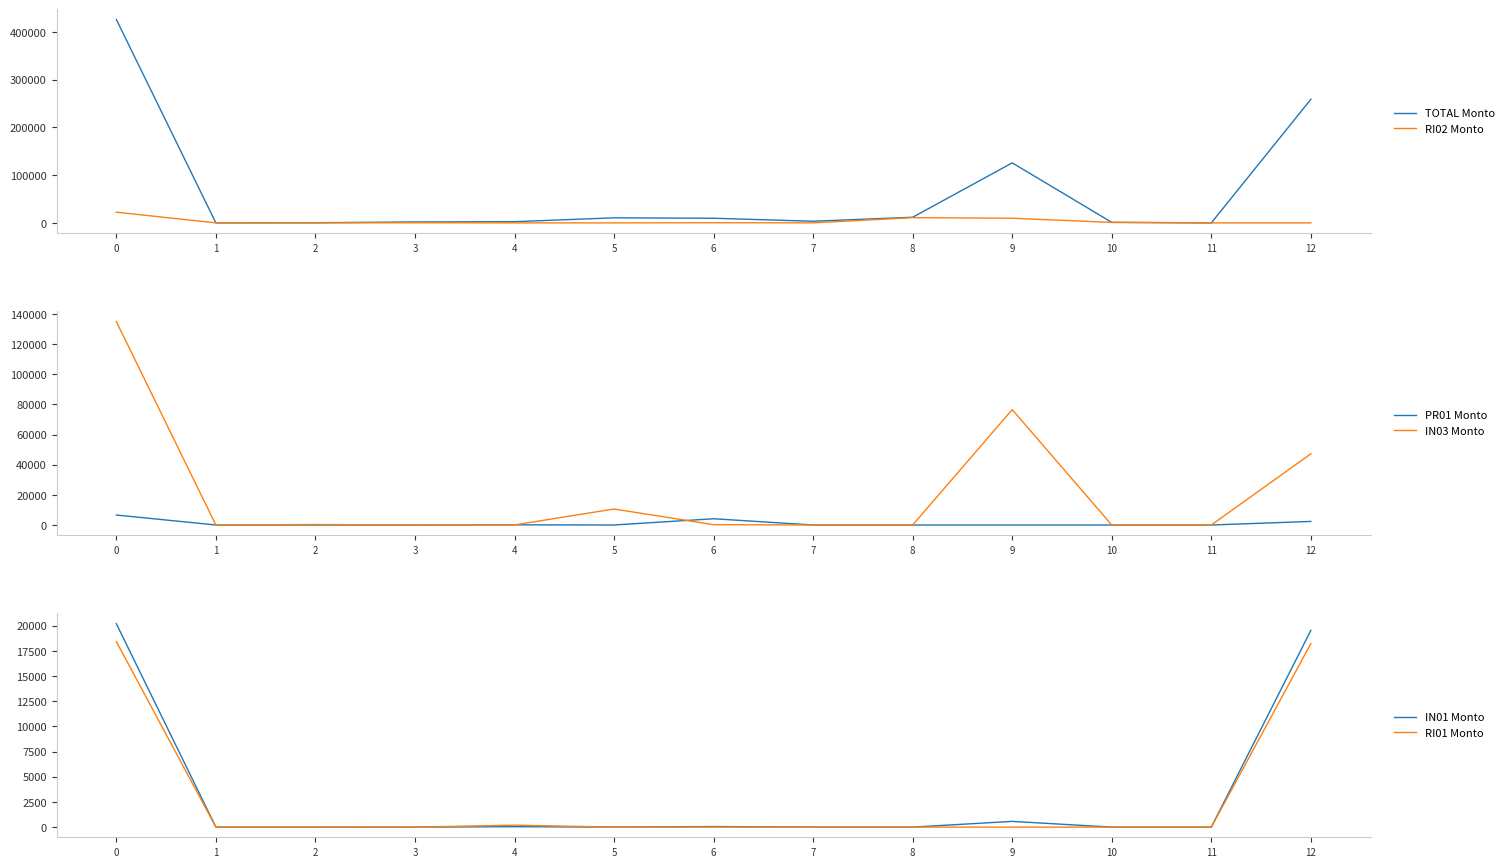

Reading left to right, what are all the values shown in this chart?

TOTAL Monto: 426031.5	0.0	327.1	1944.9	2506.8	10615.6	9719.0	3440.0	11819.3	125689.4	1142.8	0.0	258826.6
RI02 Monto: 22413.7	0.0	0.0	260.8	0.0	0.0	323.7	88.2	10974.2	9756.5	1010.3	0.0	0.0
PR01 Monto: 6615.0	0.0	0.0	2.6	94.7	0.0	4145.4	0.9	0.0	0.1	0.0	0.0	2371.4
IN03 Monto: 134960.4	0.0	327.1	0.0	33.0	10615.2	216.6	0.0	0.0	76551.4	0.0	0.0	47217.2
IN01 Monto: 20207.3	0.0	0.0	0.1	43.1	0.0	54.3	0.0	0.0	567.6	0.0	0.0	19542.2
RI01 Monto: 18429.2	0.0	0.0	2.6	190.8	0.0	1.0	2.9	0.2	0.1	0.0	0.0	18231.7